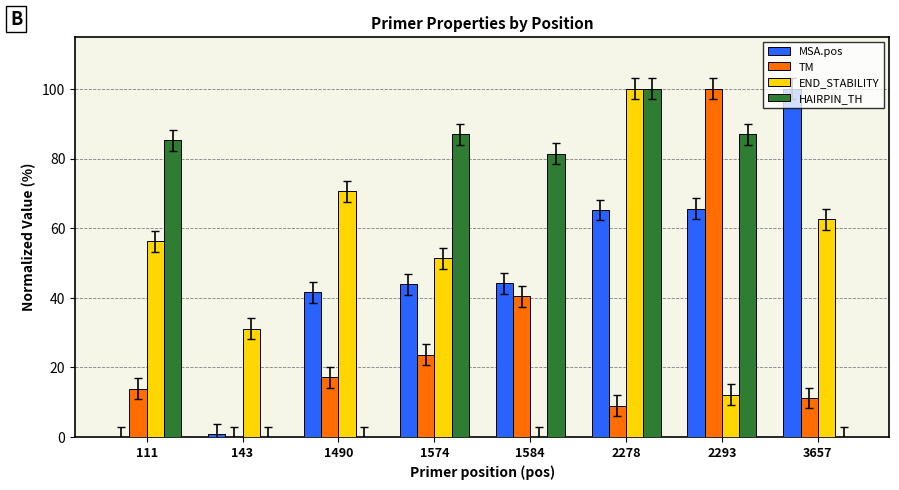

What is the sum of the HAIRPIN_TH values at 2293 and 1574?

173.9